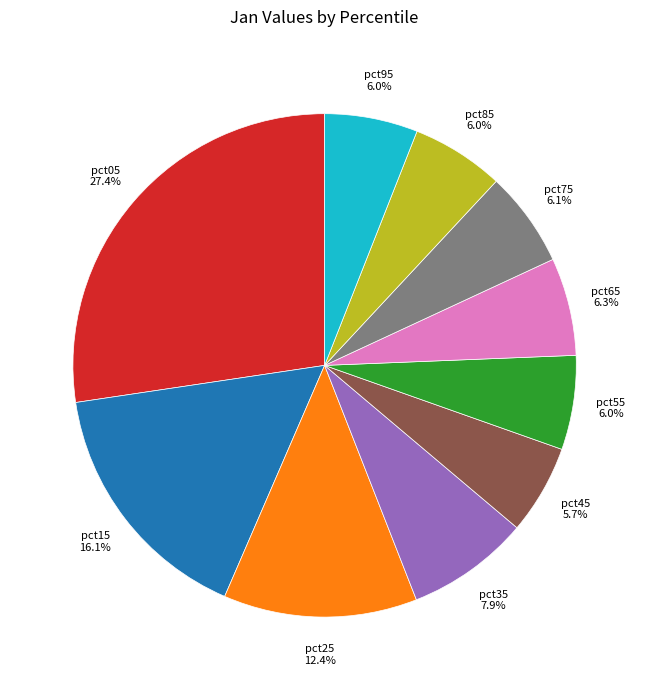

Does any single category account for the majority?

No